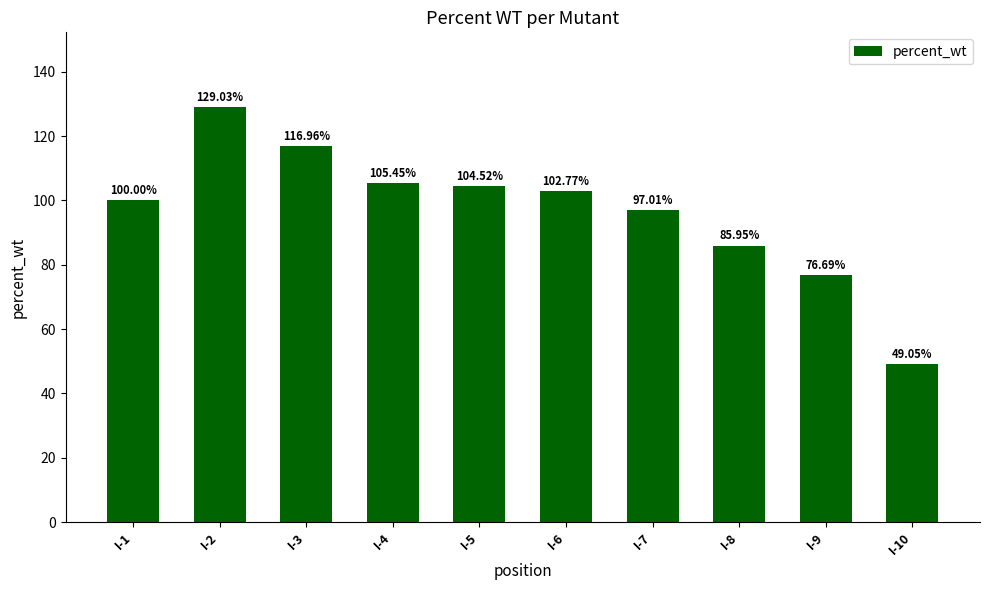

Which label corresponds to the largest value in the chart?

I-2